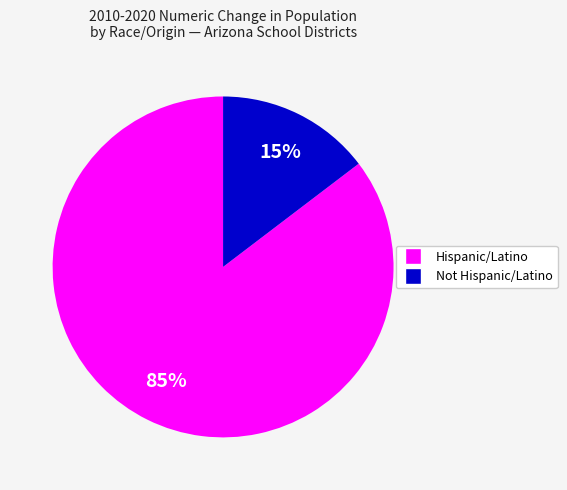

To the nearest percent, what is the average slice percentage?

50%